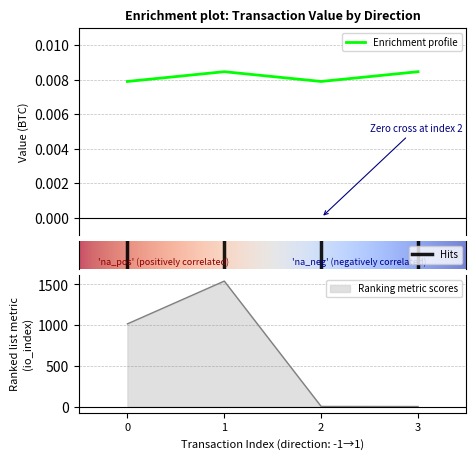

In Enrichment profile, how many points are lower than both neighbors (excluding endpoints)?

1